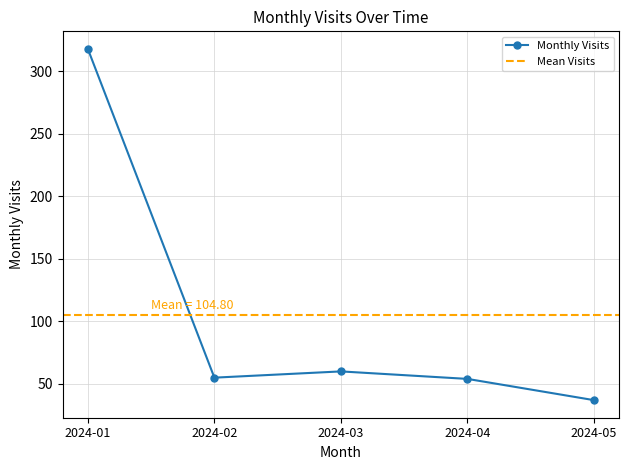

True or false: the data shows 37 at 2024-05.

True